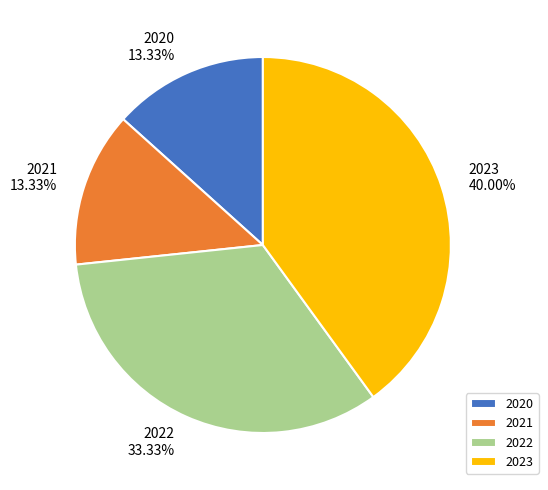

To the nearest percent, what is the combined percentage of 2022 and 2021?

47%